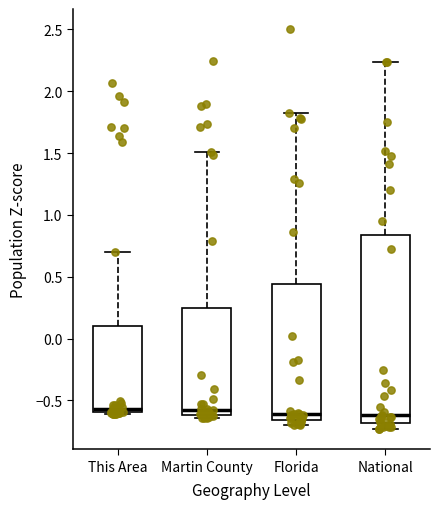

Reading left to right, transcribe this box plot: for each box, give where its median line is, the range the box spans, and where its two whiskers end, as read against the y-axis. The values are not printed on the chart, so give them approximately, as read against the axis.

This Area: median -0.55, box -0.60 to 0.10, whiskers -0.60 to 0.70
Martin County: median -0.60 (just above the box's lower edge), box -0.60 to 0.25, whiskers -0.65 to 1.50
Florida: median -0.60, box -0.65 to 0.45, whiskers -0.70 to 1.80
National: median -0.60, box -0.70 to 0.85, whiskers -0.75 to 2.25